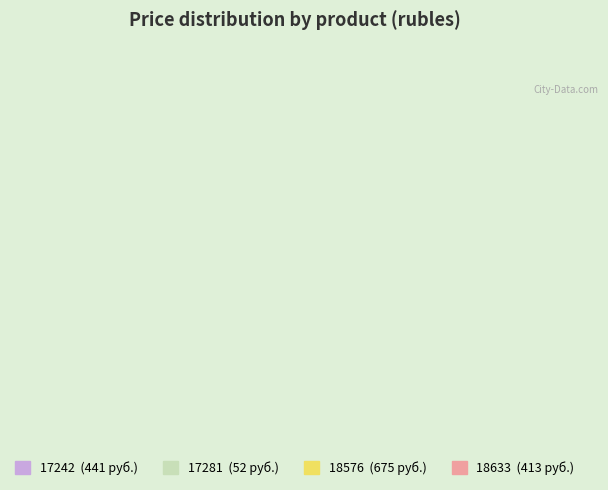

Count the number of slices in the pie.

4